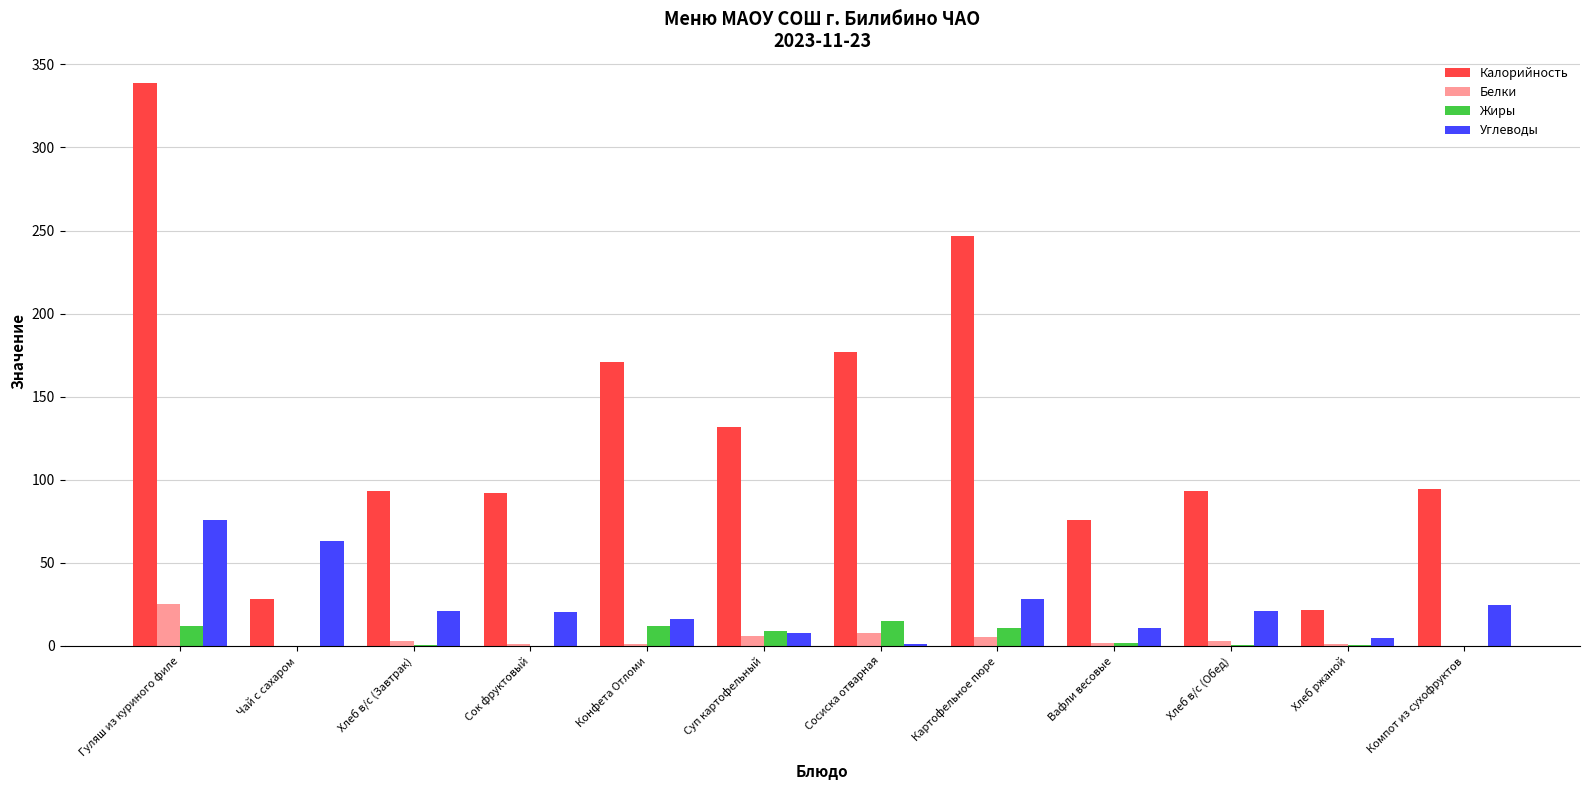

Where does the Калорийность series first go above 94?

Гуляш из куриного филе